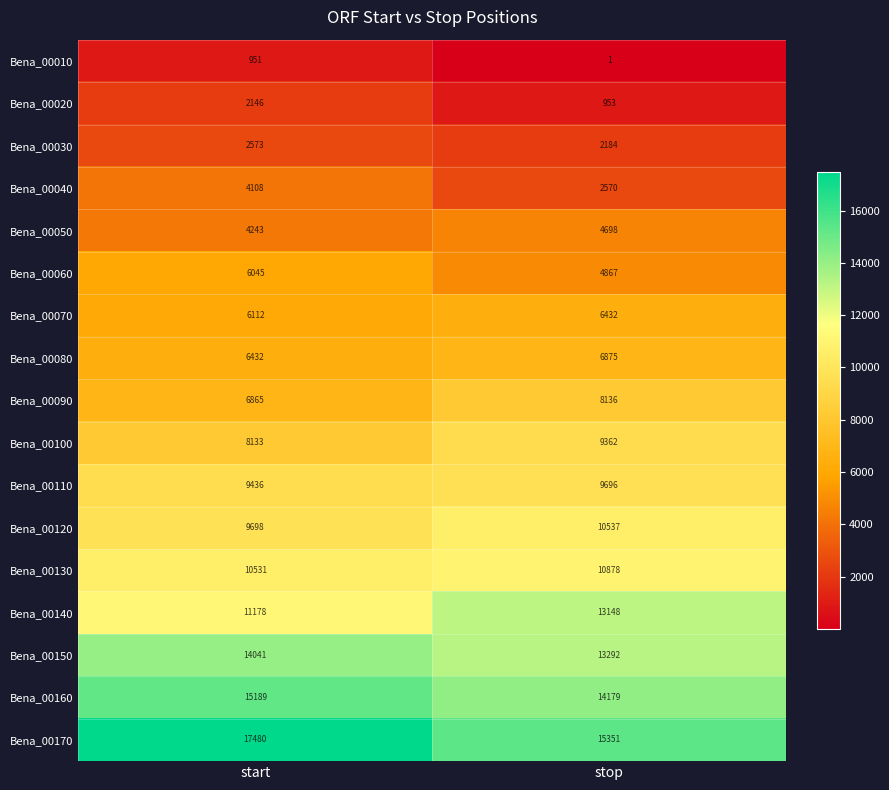

What is the spread (max minus min) of values at stop?

15350